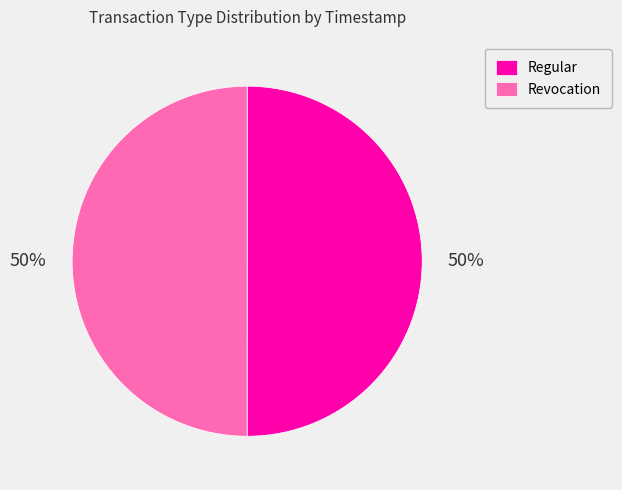

What percentage is the Revocation slice, to the nearest percent?

50%